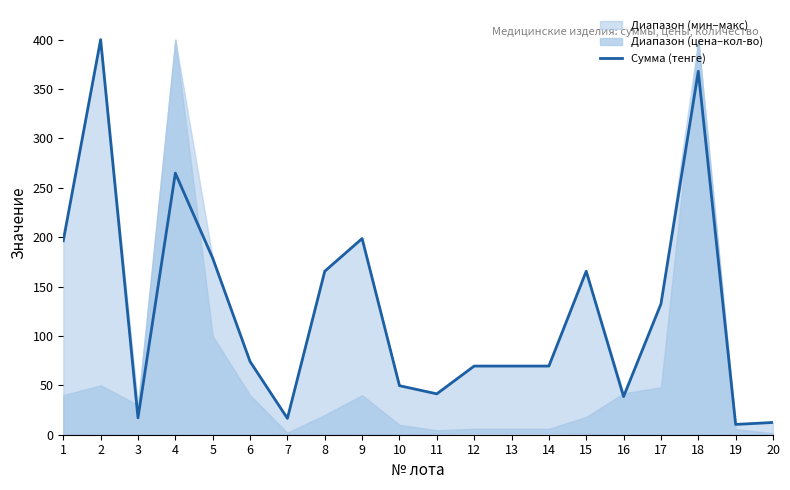

The chart shows a value of 24.3 at 7. True or false?

False